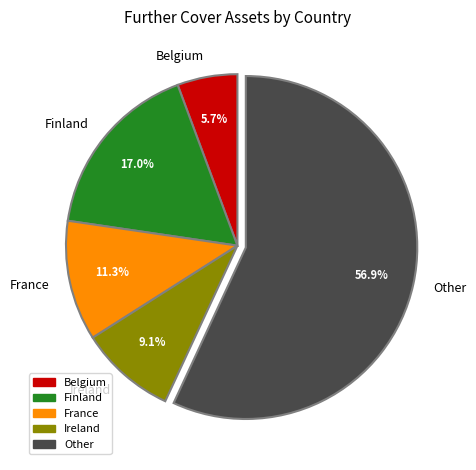

Do France and Belgium together represent more than half of the pie?

No